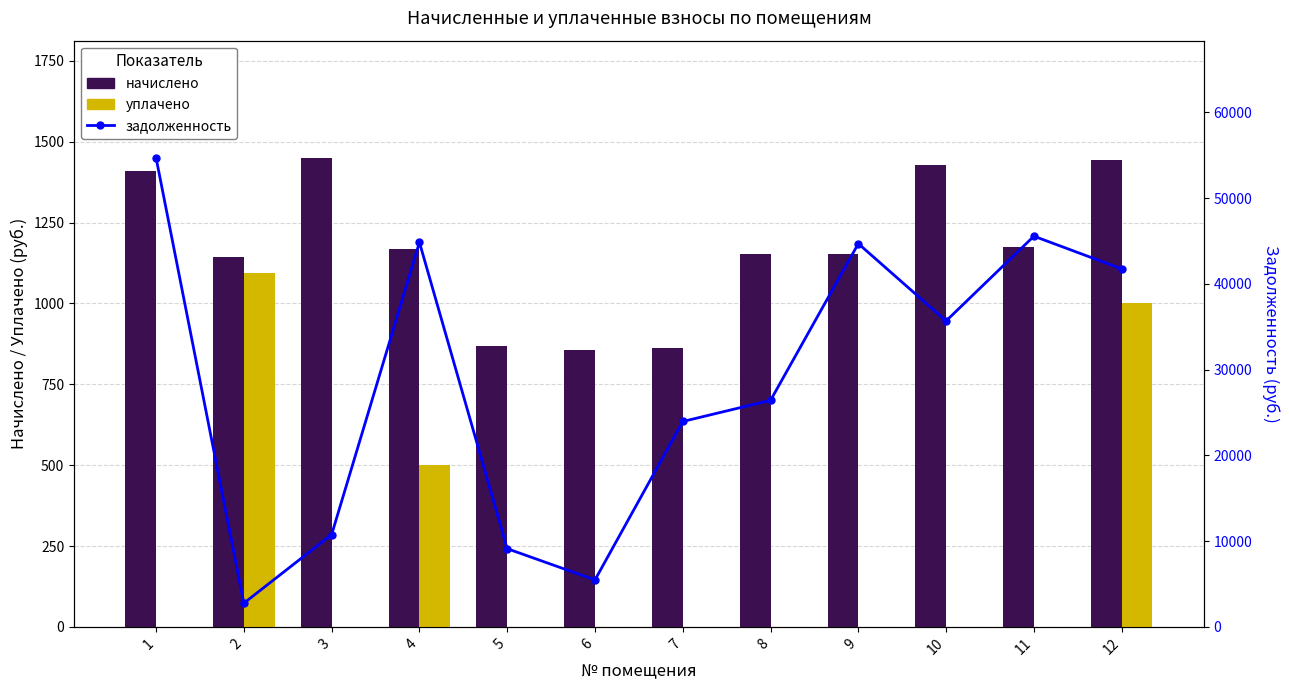

What is the spread (max minus min) of values at 10?

35685.7